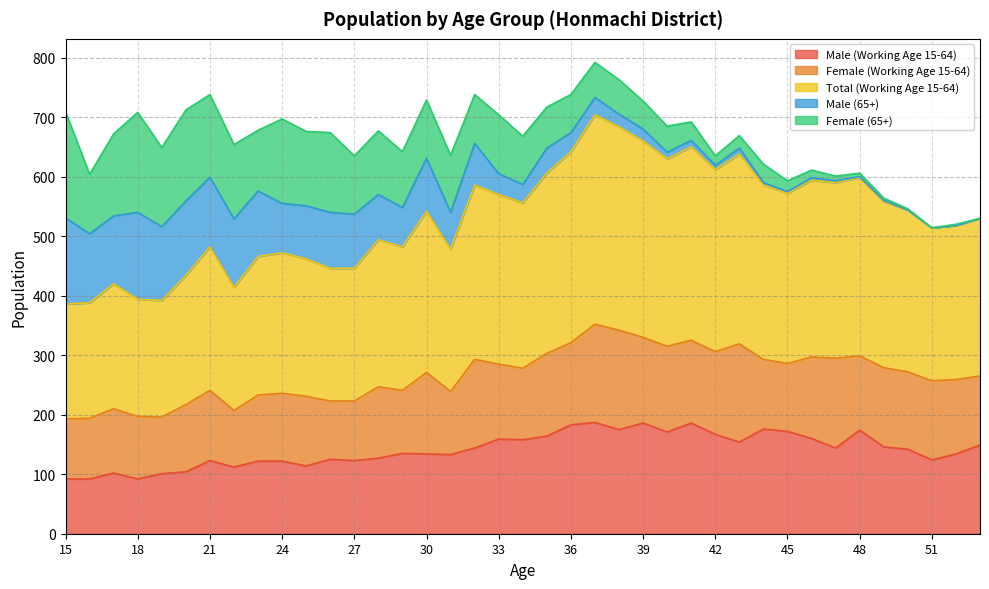

List the series in order of their peak value, lowest first.

Male (65+), Female (Working Age 15-64), Female (65+), Male (Working Age 15-64), Total (Working Age 15-64)